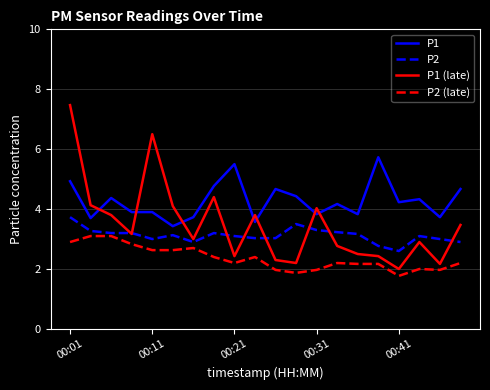

What is the maximum value shown in the chart?

7.5